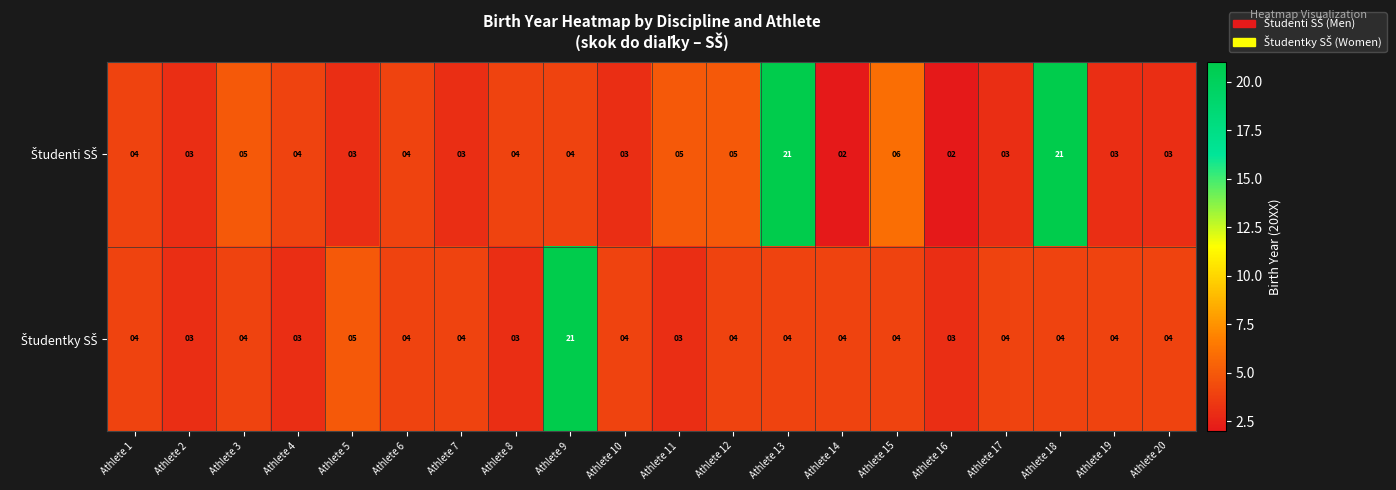

How many series are shown in this chart?

2